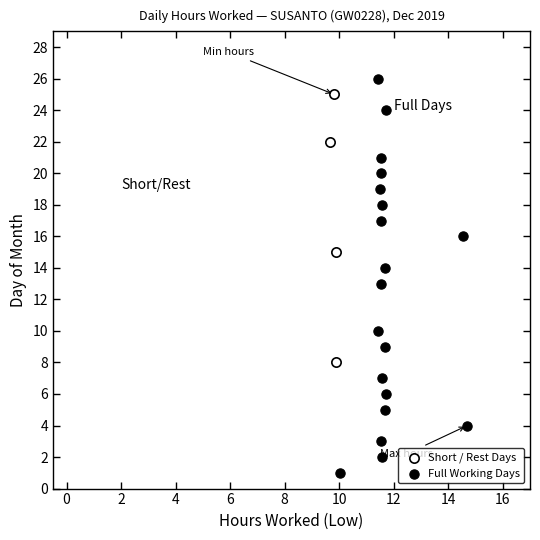

What are all the series names shown in the legend?

Short / Rest Days, Full Working Days